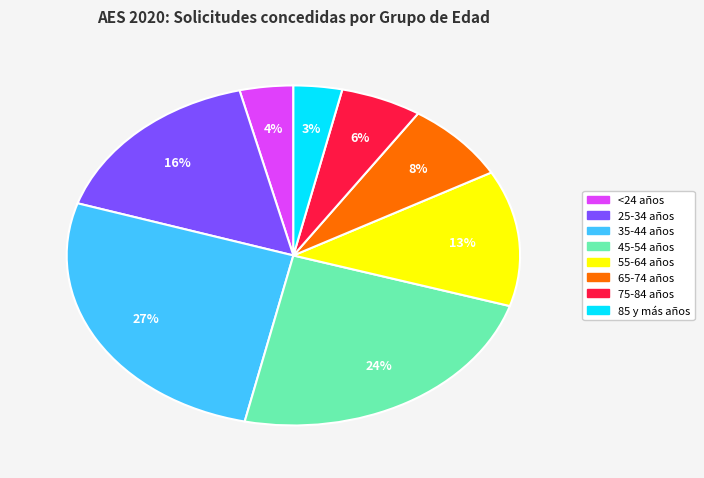

To the nearest percent, what is the combined percentage of 35-44 años and 25-34 años?

43%